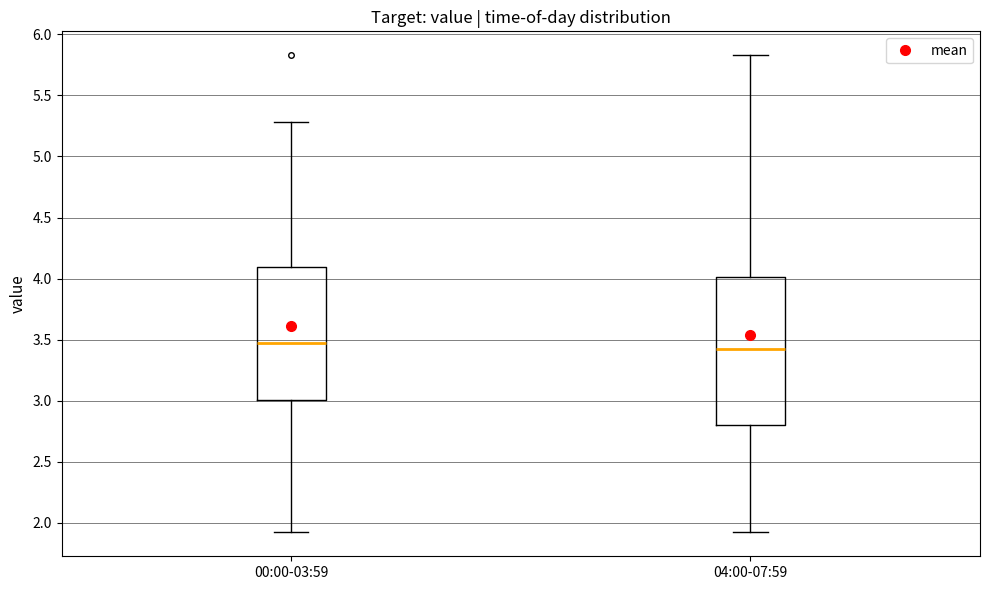

Reading left to right, transcribe this box plot: for each box, give where its median line is, the range the box spans, and where its two whiskers end, as read against the y-axis. The values are not printed on the chart, so give them approximately, as read against the axis.

00:00-03:59: median 3.50, box 3.00 to 4.10, whiskers 1.90 to 5.30
04:00-07:59: median 3.45, box 2.80 to 4.00, whiskers 1.90 to 5.85